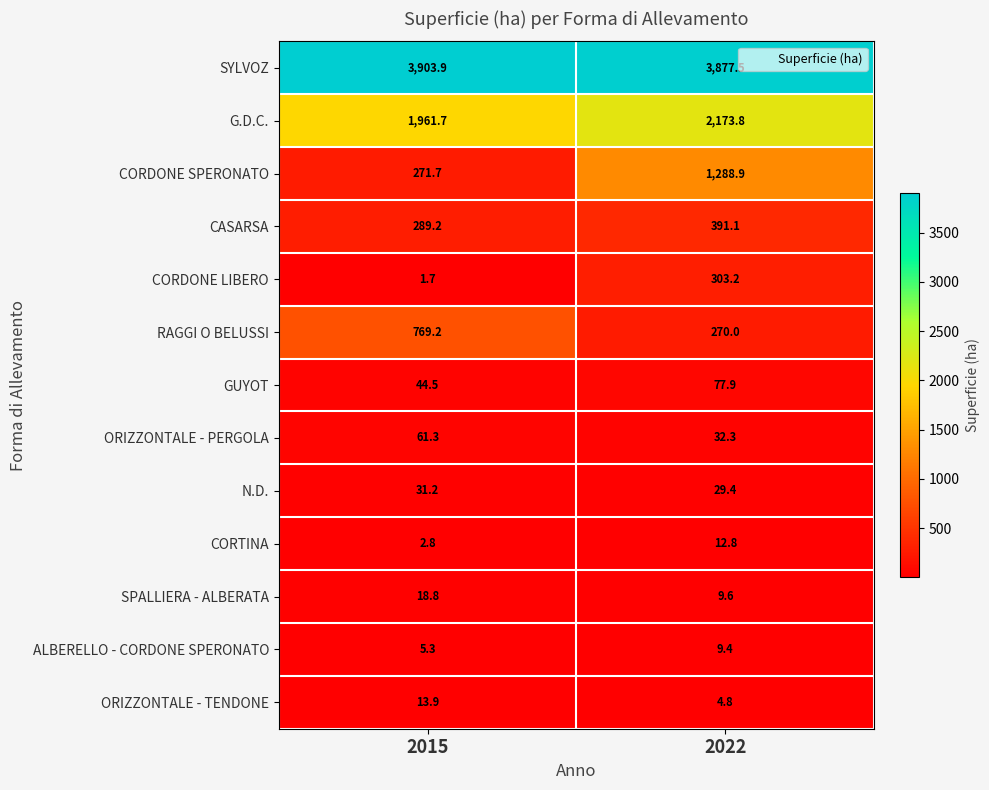

What is the sum of the CASARSA values at 2022 and 2015?

680.3